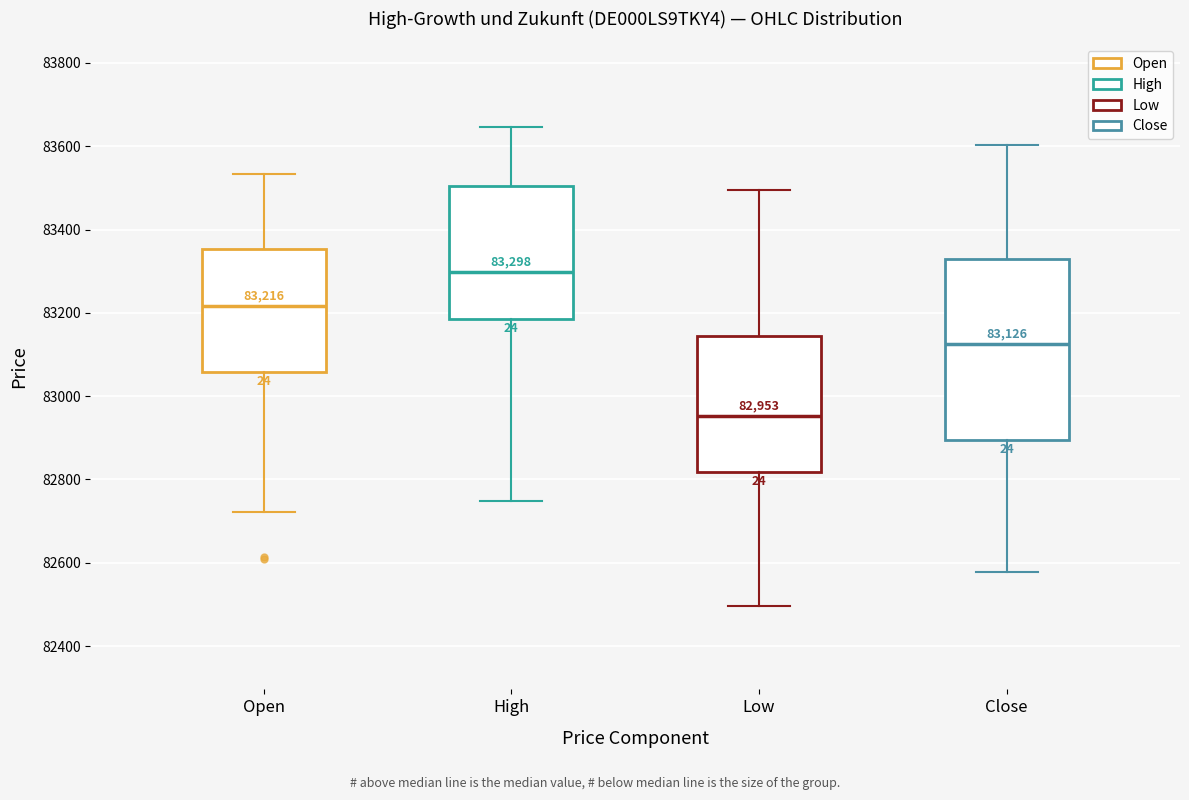

Which box is the tallest, from its lower edge to its upper edge?

Close